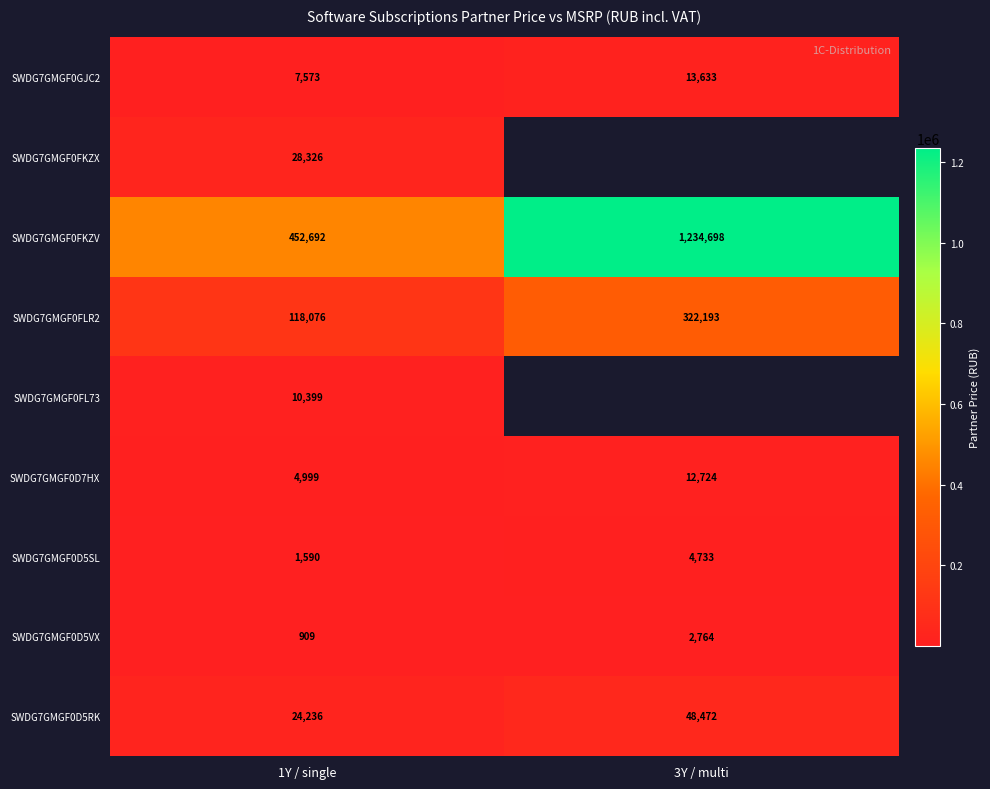

Between 3Y / multi and 1Y / single, which is larger?

3Y / multi